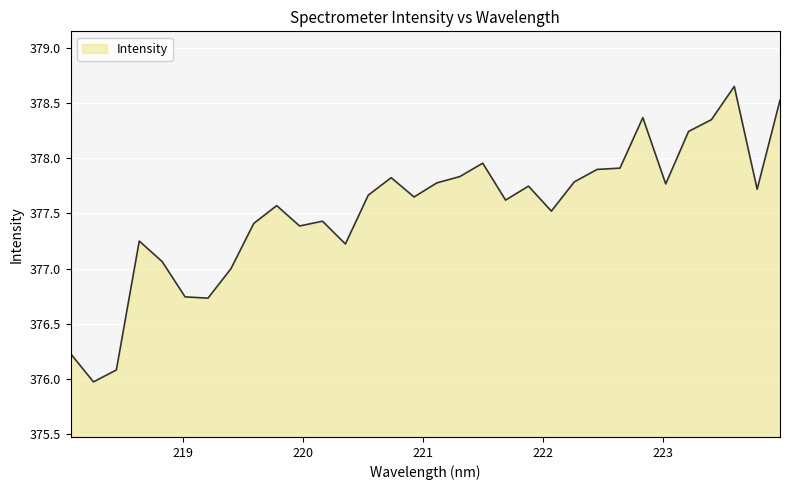

What is the smallest value displayed?

376.0